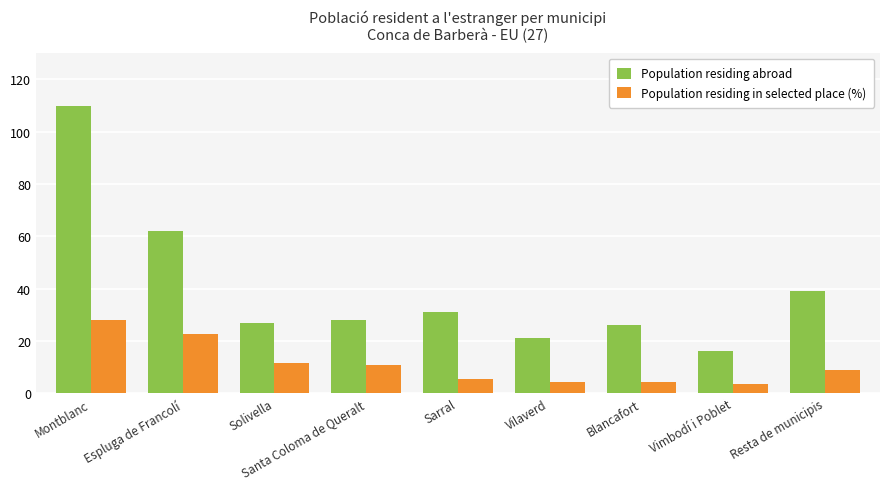

Which series has the widest spread of values?

Population residing abroad